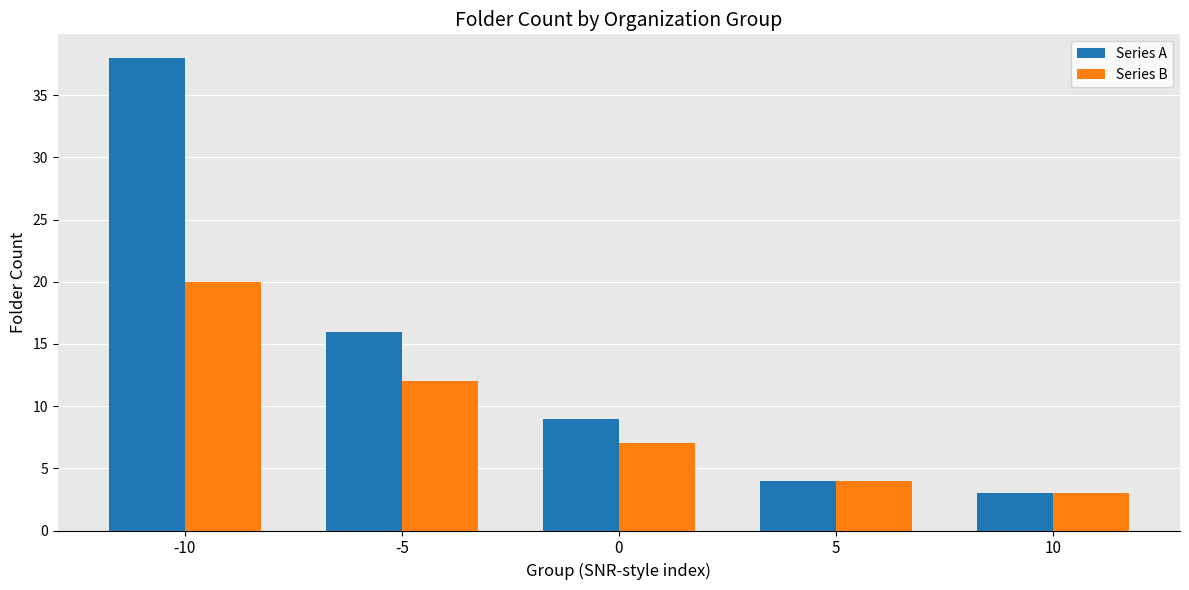

At -10, list the series in order from largest to smallest.

Series A, Series B